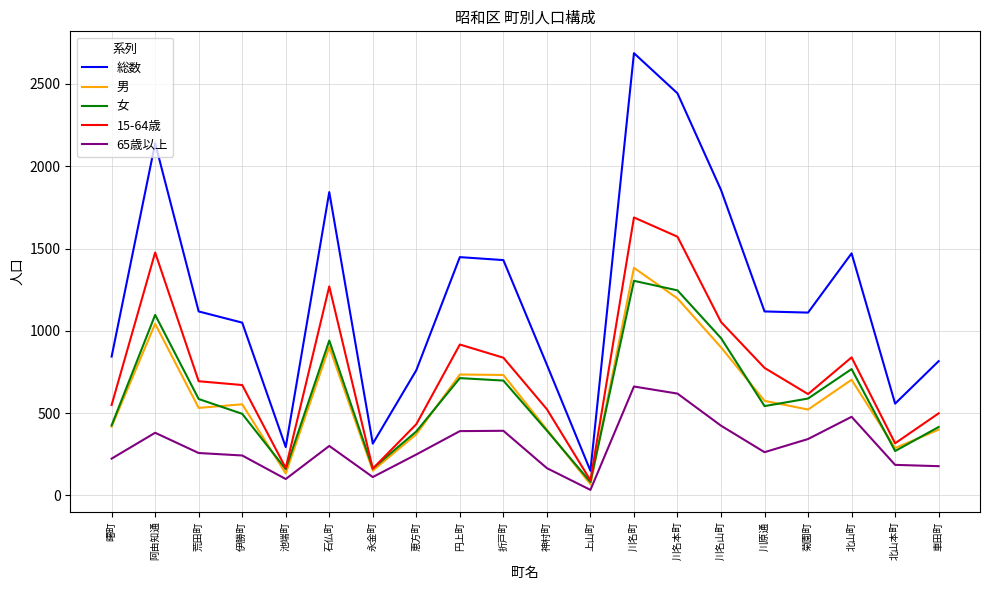

Which series has the largest total across all categories?

総数